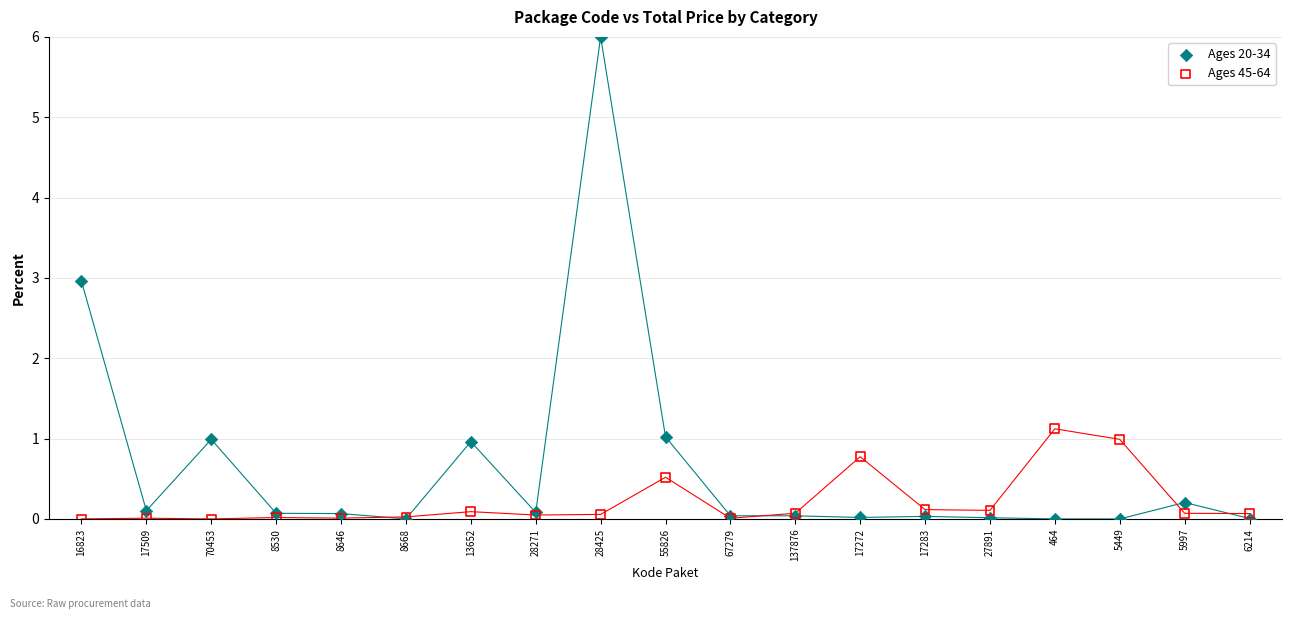

Which series reaches the maximum Y coordinate?

Ages 20-34